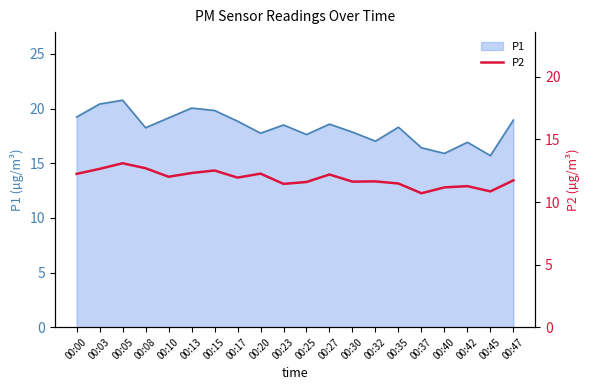

The P1 series shows 4.4 at 00:32. True or false?

False